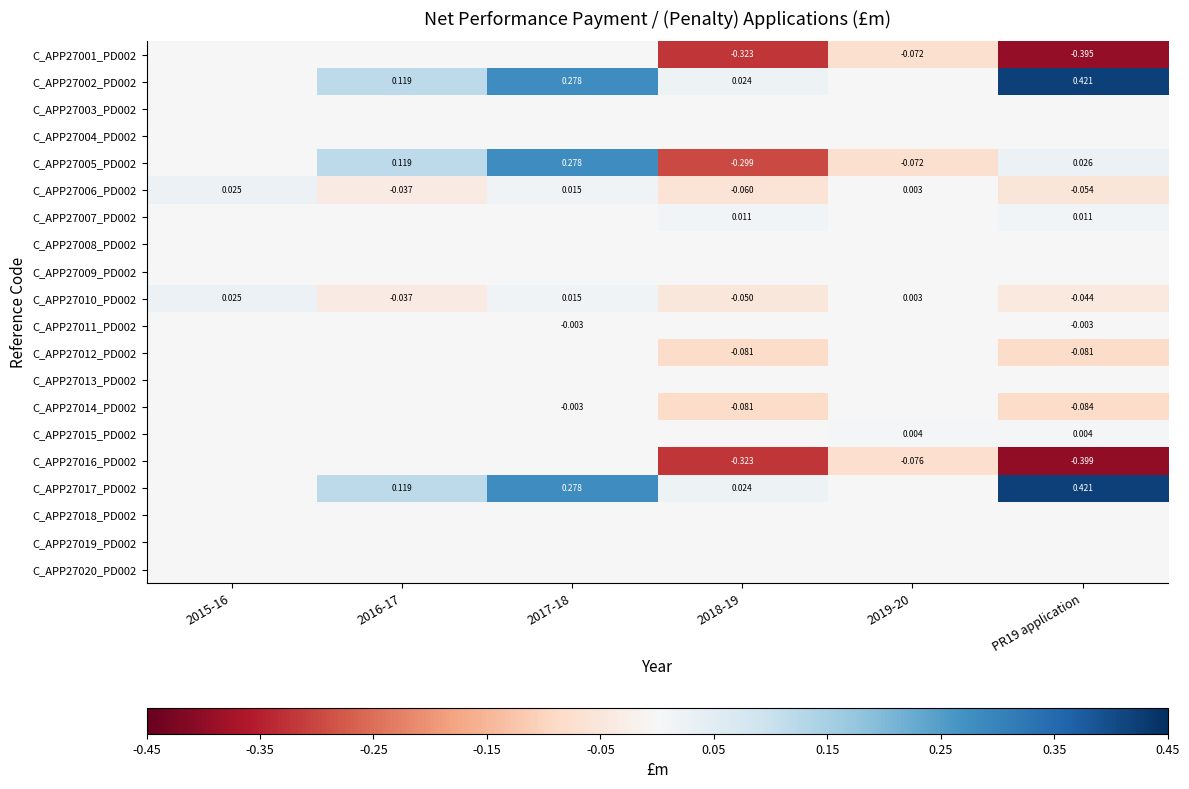

What is the spread (max minus min) of values at PR19 application?

0.8